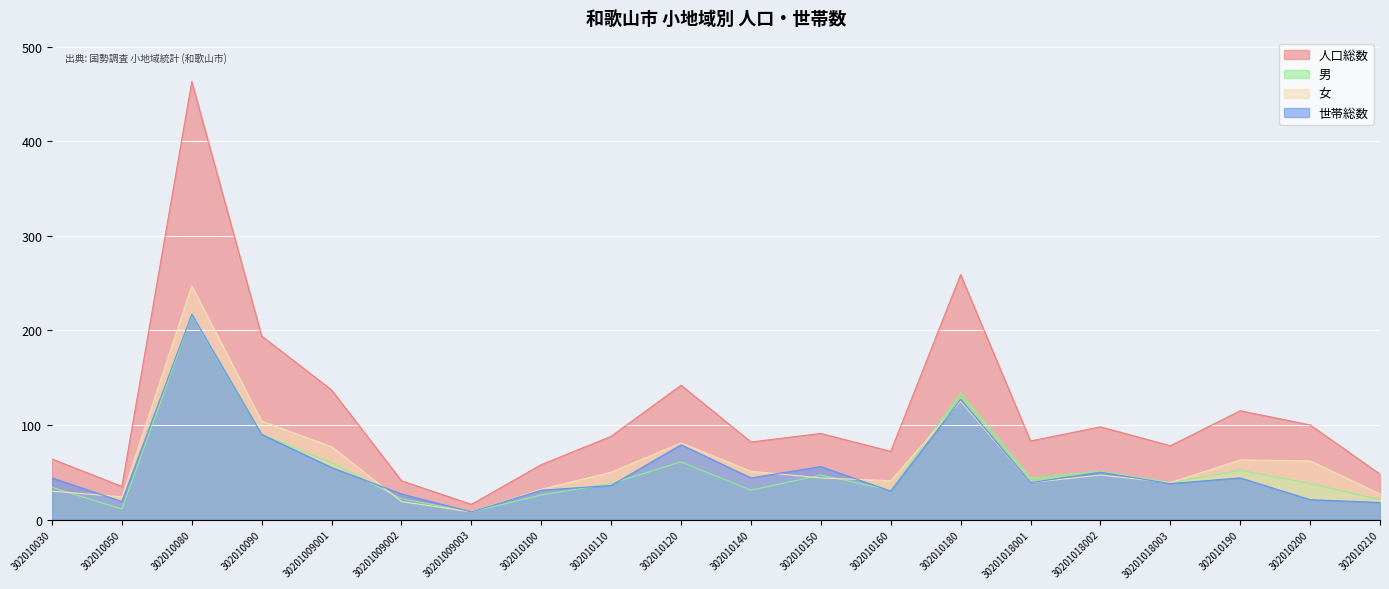

What is the total value across all series at 302010030?

172